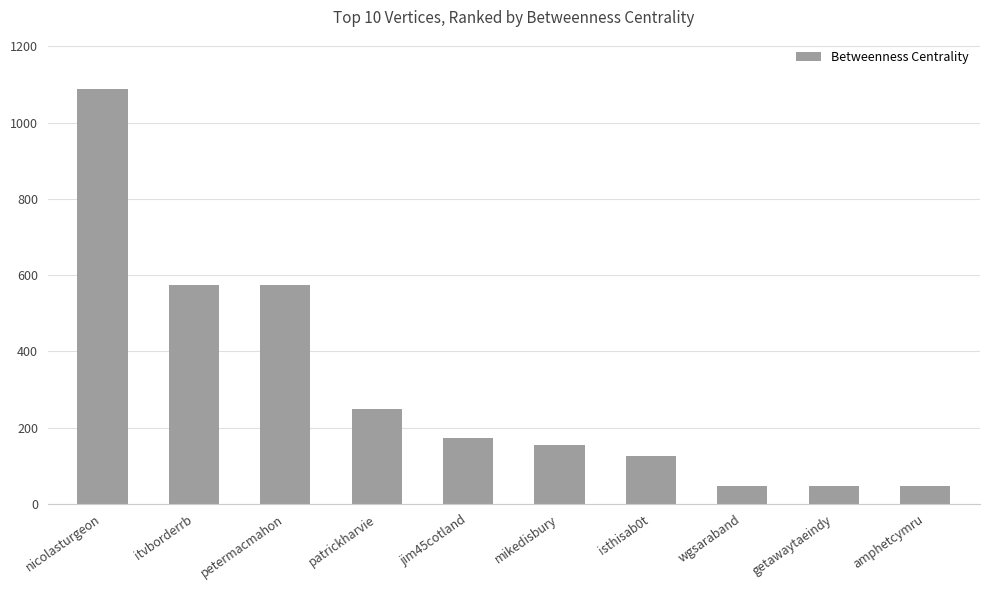

Is it true that the value at jim45cotland is 174.0?

True